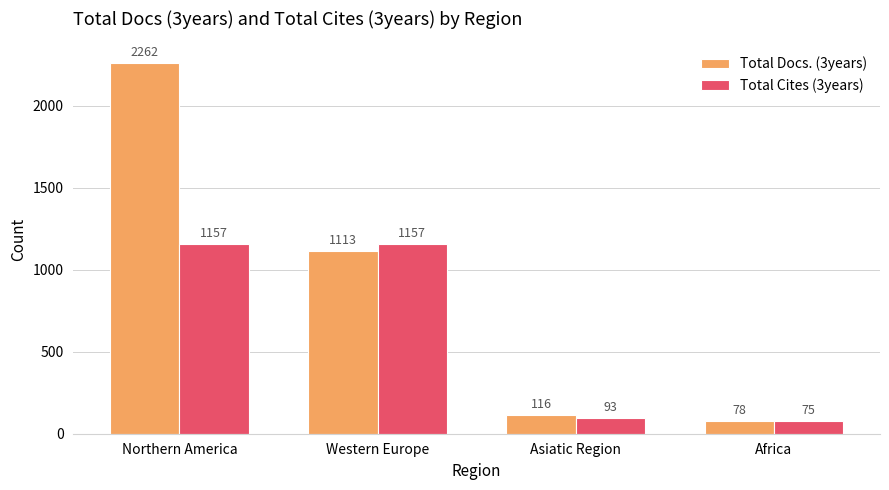

What is the difference between the maximum and minimum values in the Total Cites (3years) series?

1082